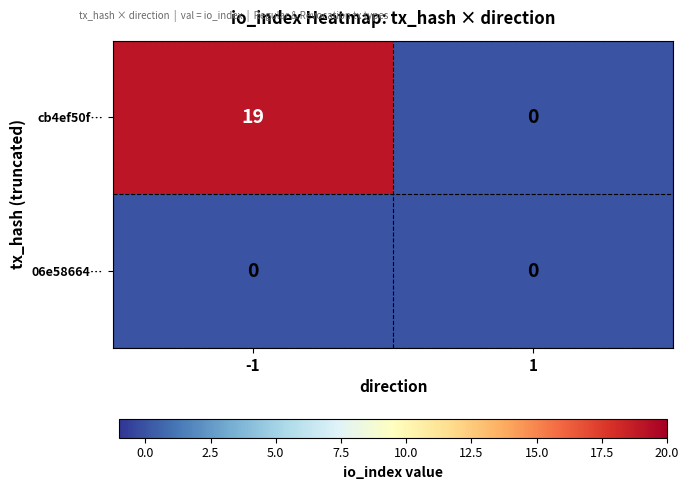

Which series has the largest total across all categories?

cb4ef50f…